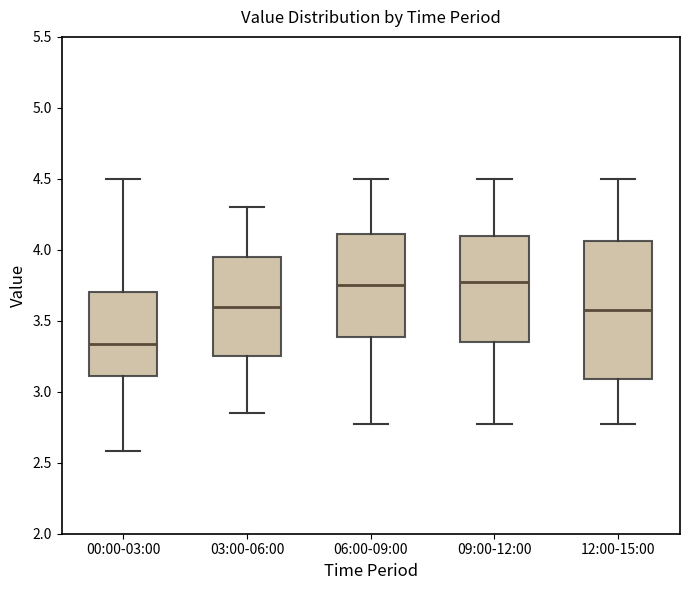

Comparing the boxes themselves (not the whiskers), which one is the tallest?

12:00-15:00